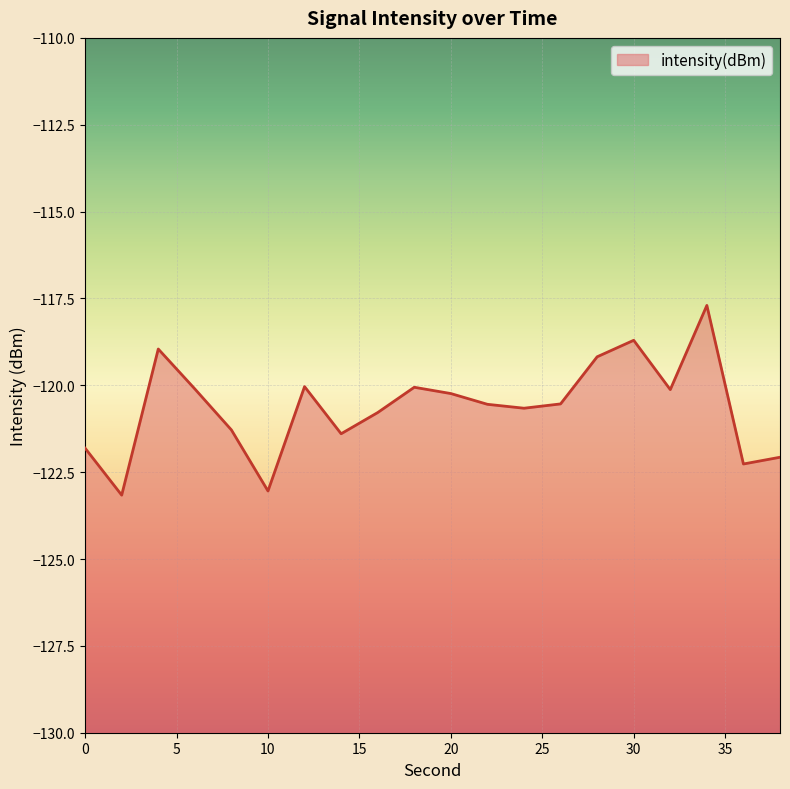

True or false: the data has more than 1 interior local peaks.

True